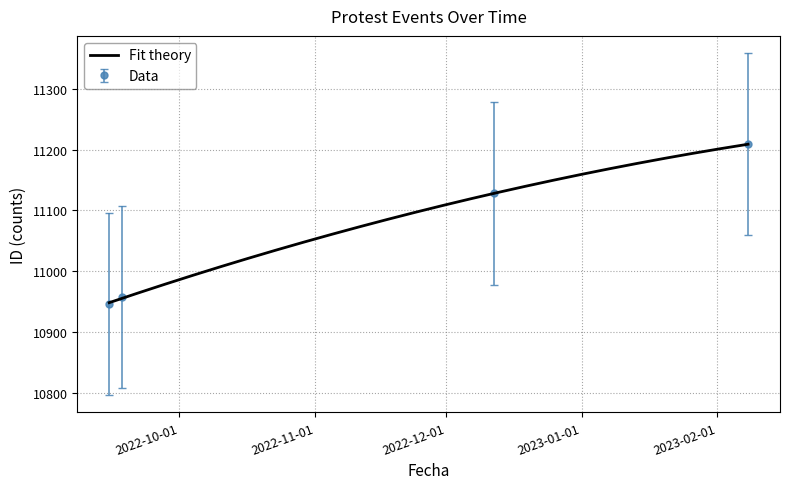

At which category does the chart reach its minimum across all series?

2022-09-15